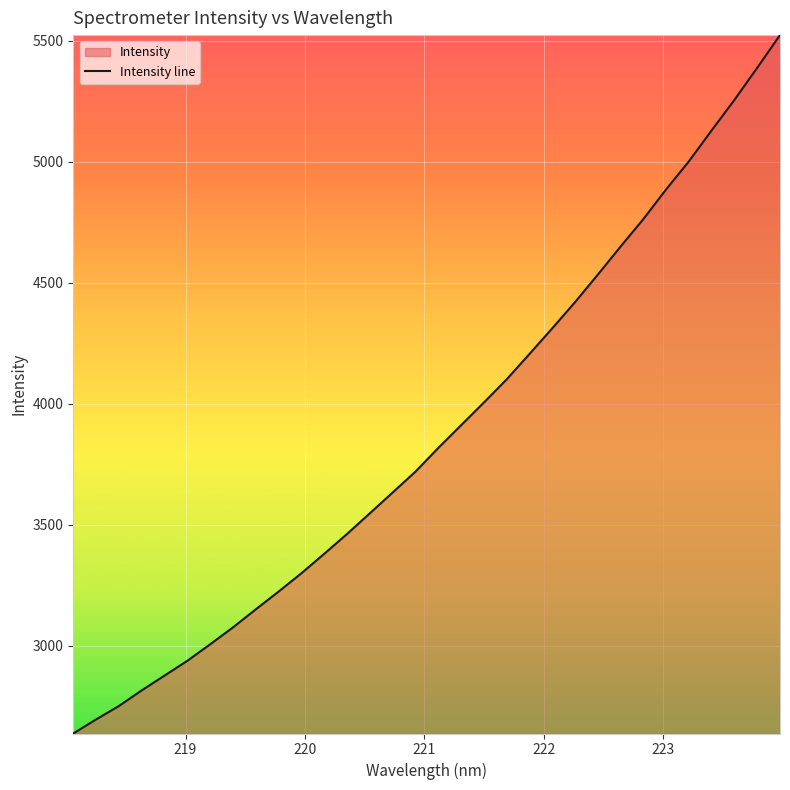

What is the average value?

3879.2